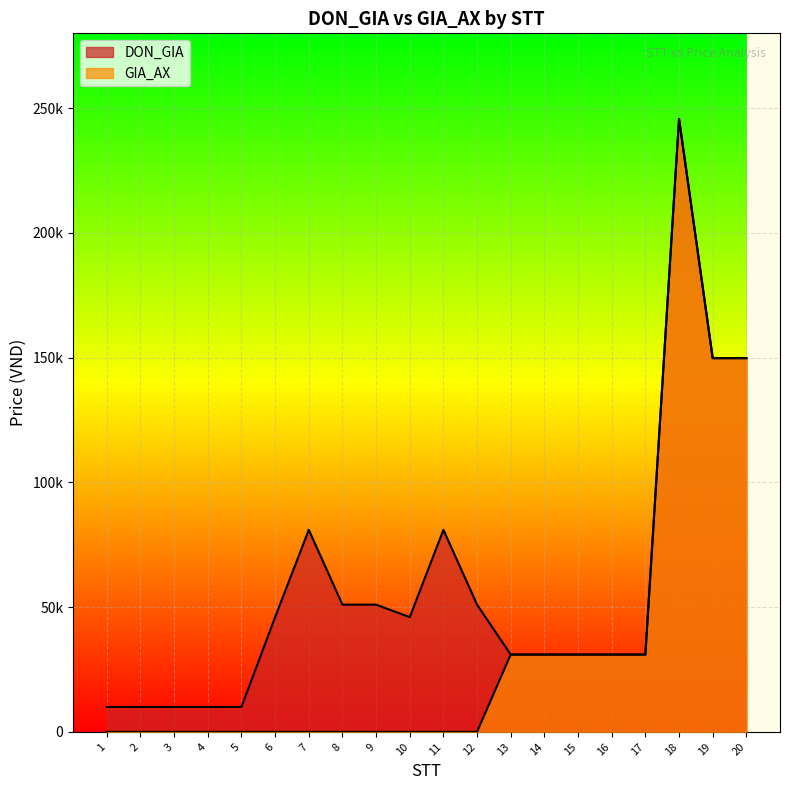

True or false: DON_GIA and GIA_AX intersect in this chart.

False